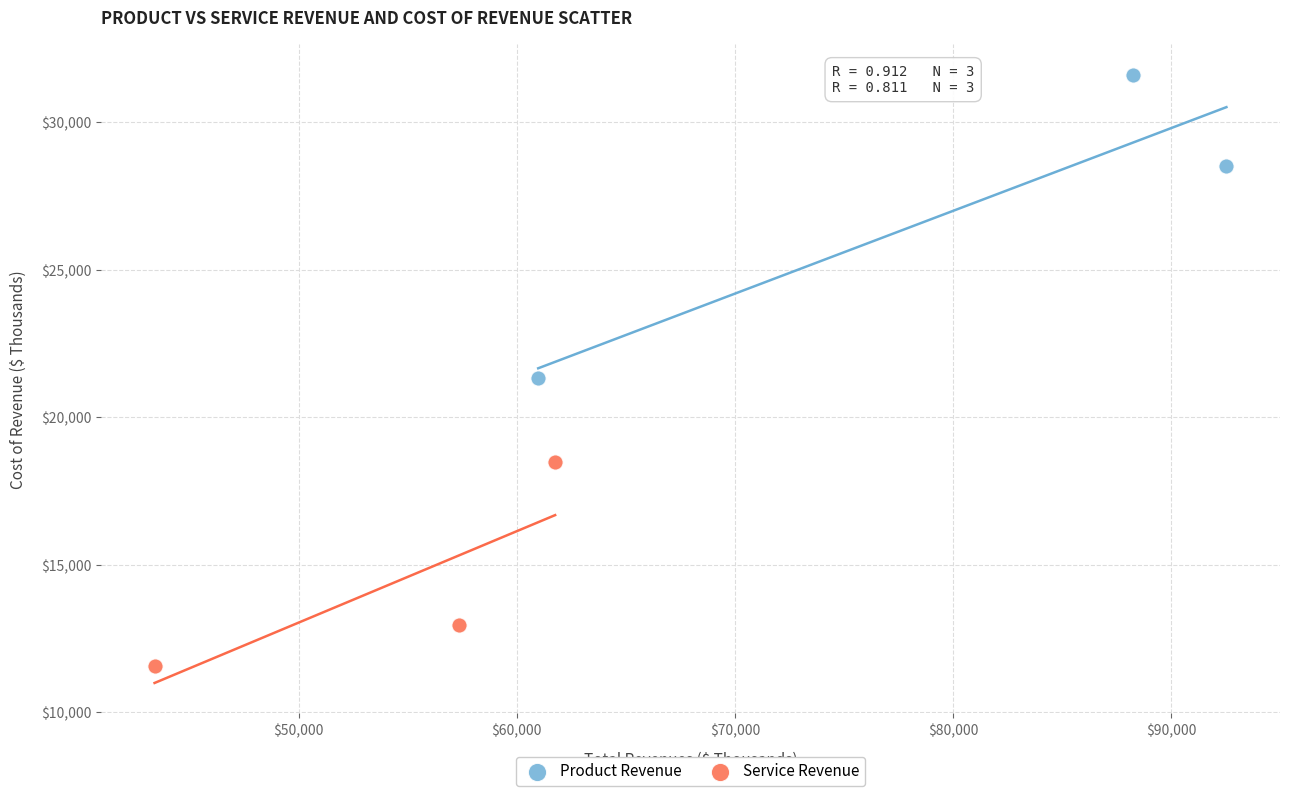

Which series contains the highest Y value?

Product Revenue